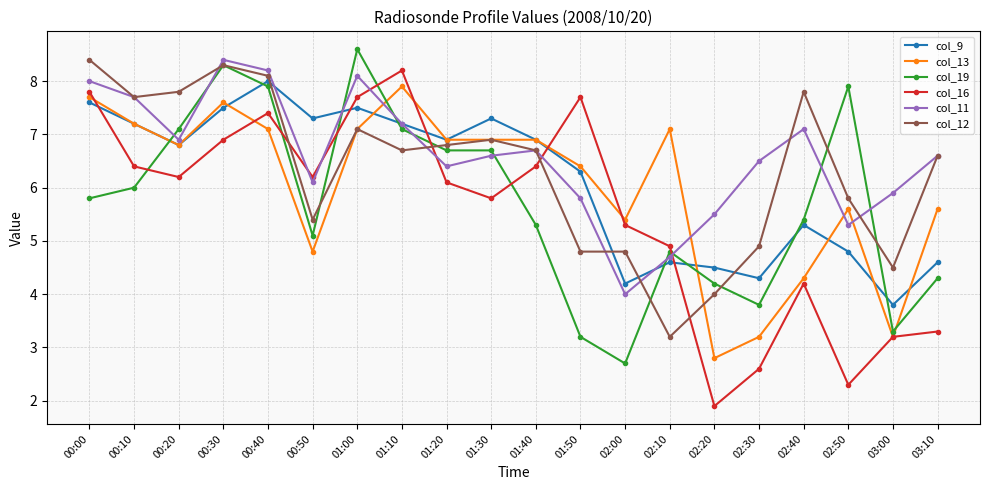

What is the total value across all series at 02:20?

22.9